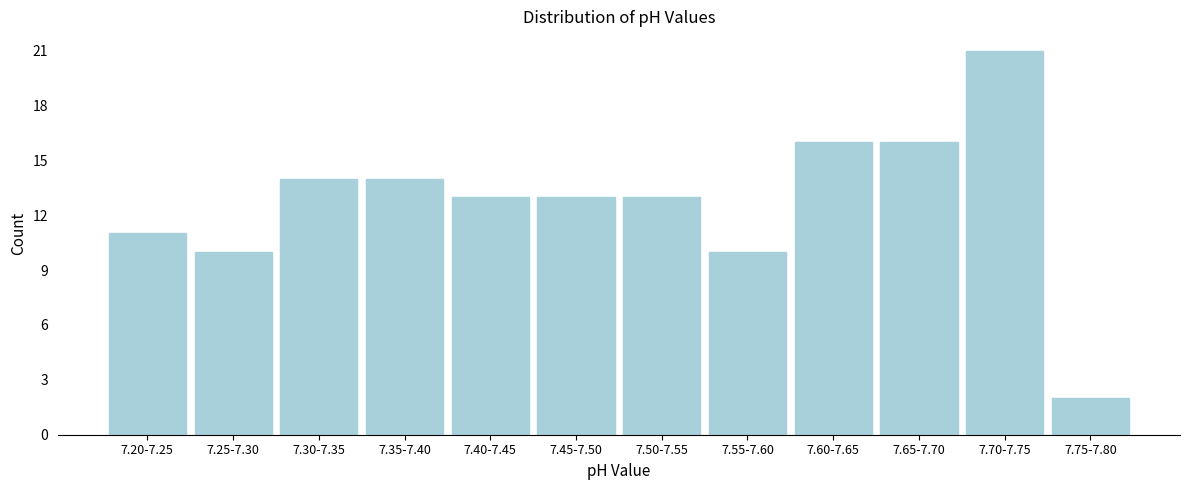

Reading left to right, extract all data points from this chart.

11	10	14	14	13	13	13	10	16	16	21	2